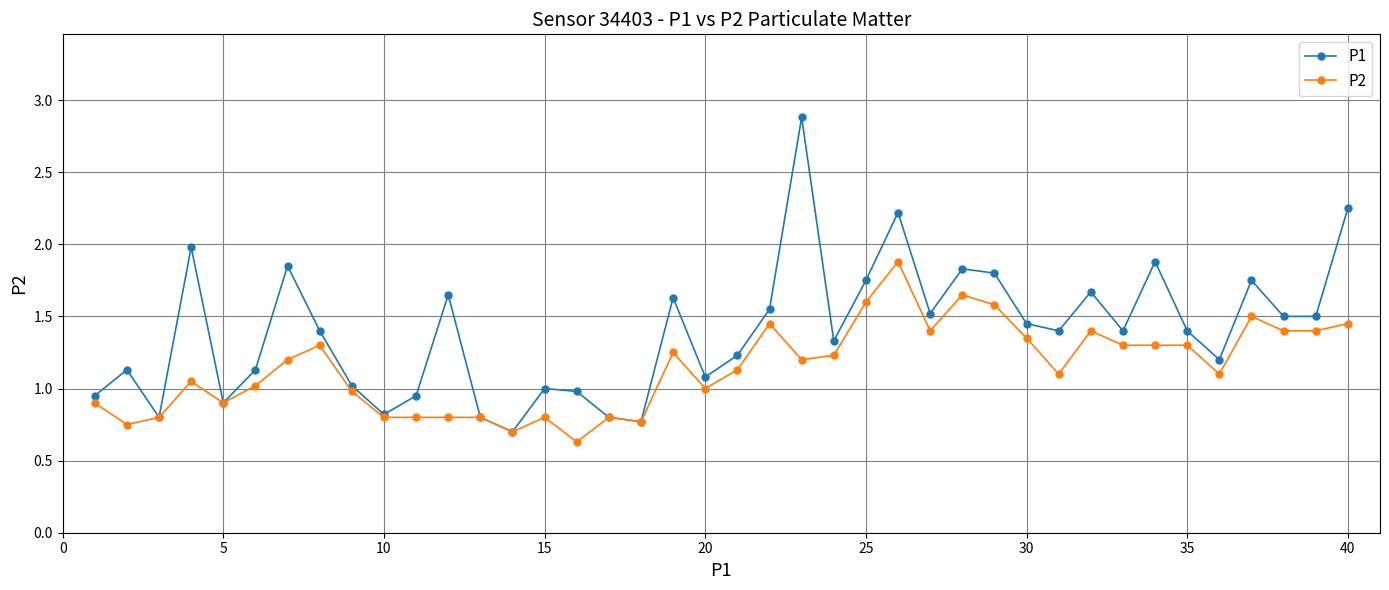

What is the greatest value displayed?

2.9